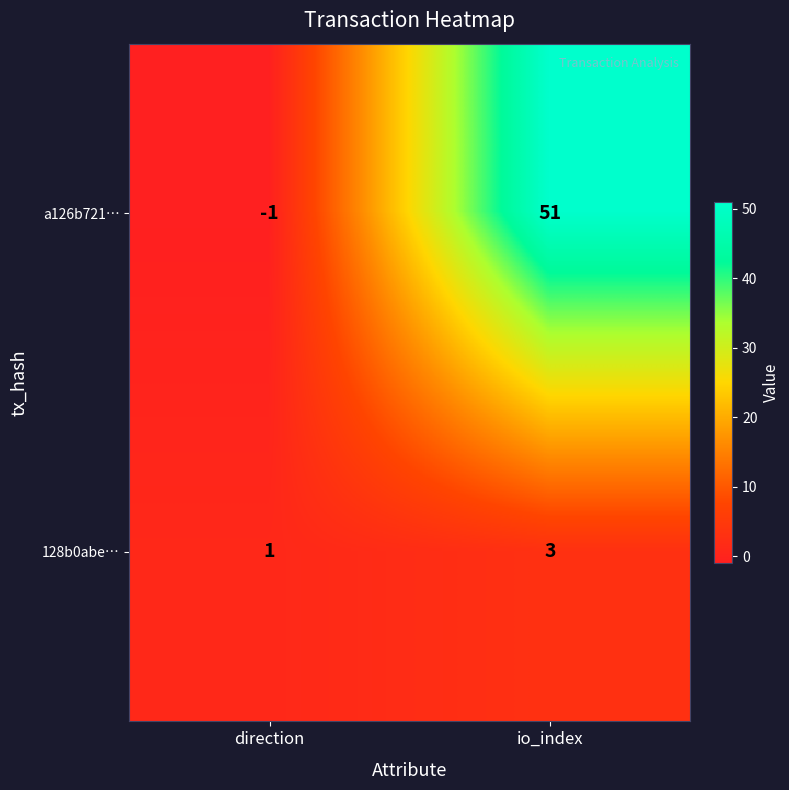

Which series has the largest range (max minus min)?

a126b721…